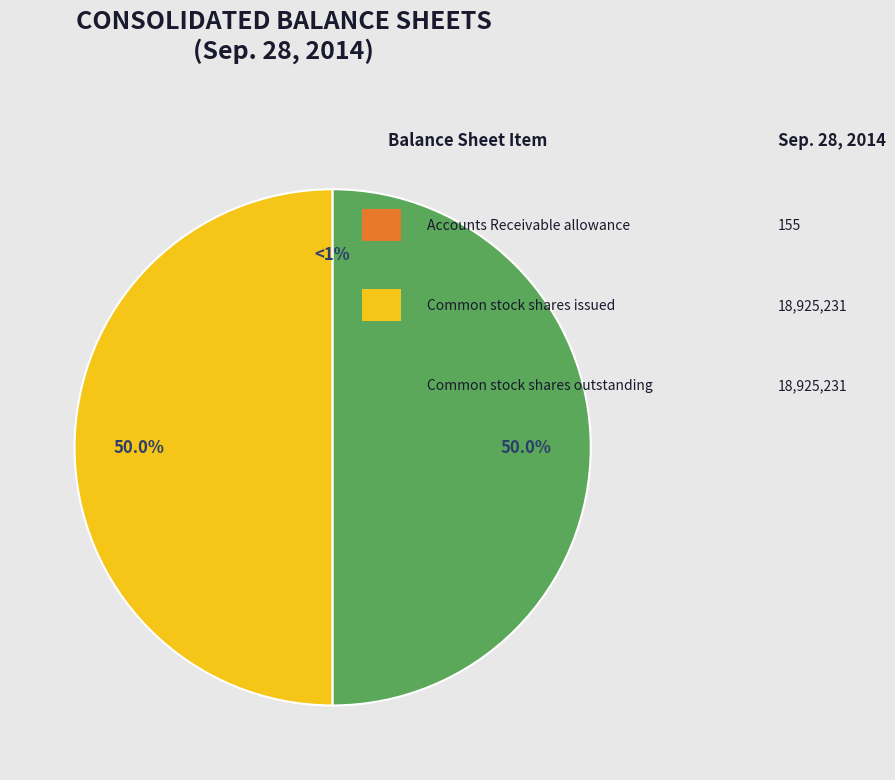

What is the ratio of the value at Common stock shares issued to the value at Accounts Receivable allowance?

122098.3